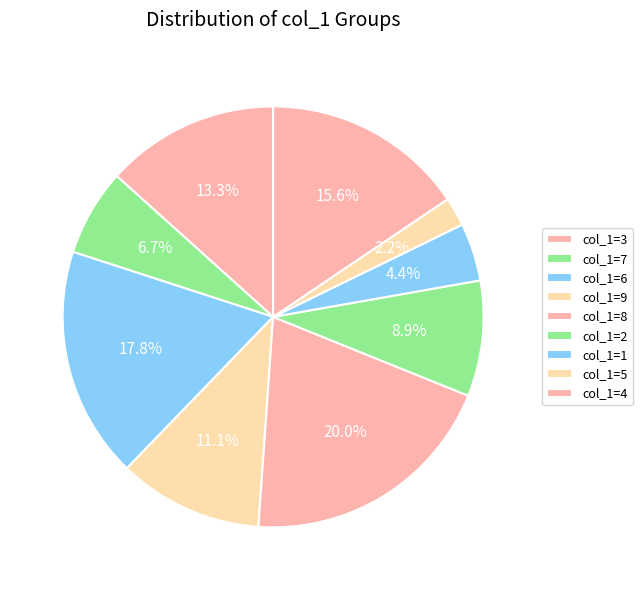

Count the number of slices in the pie.

9